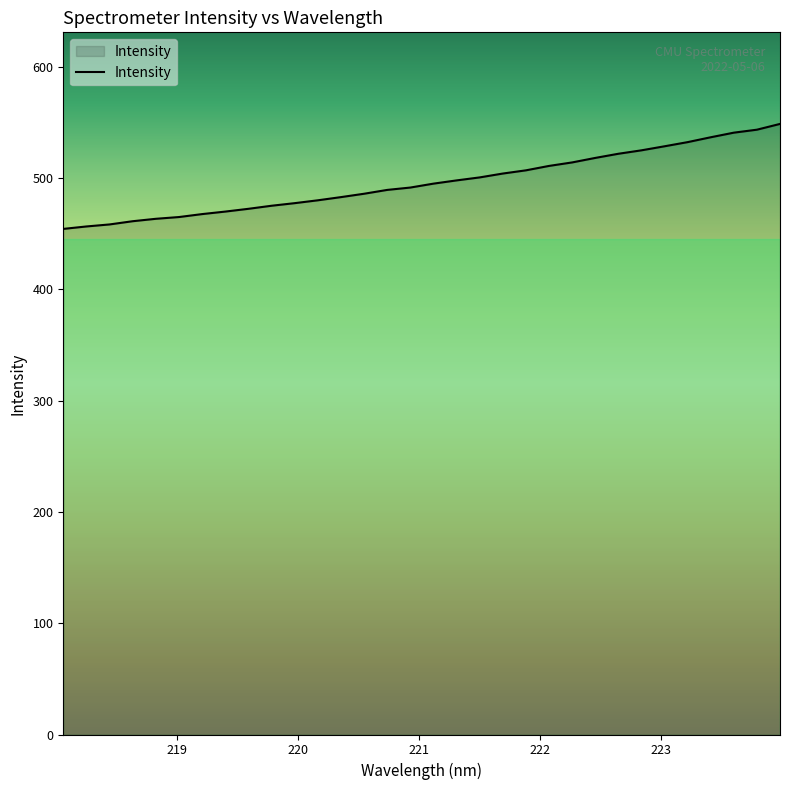

What is the greatest value displayed?

548.6